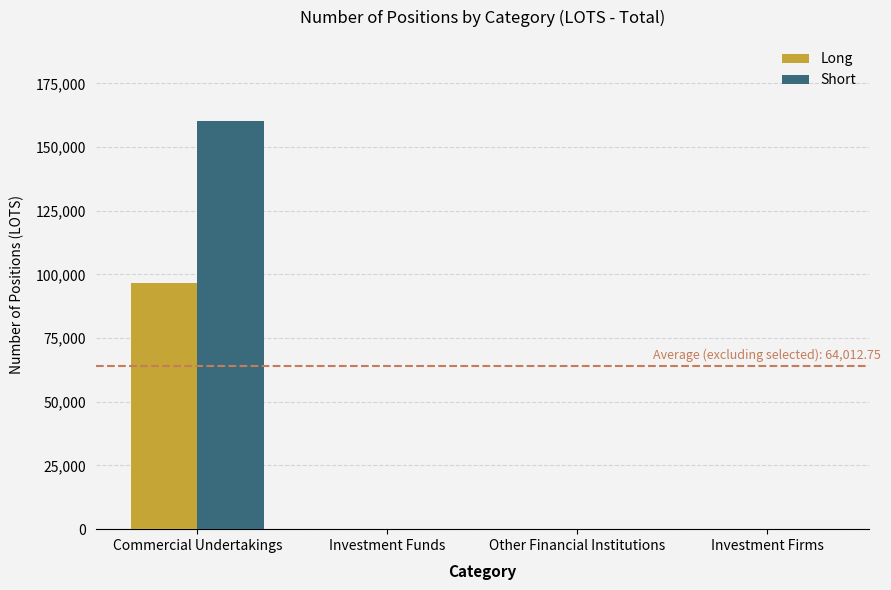

What is the highest value of the Short series?

160062